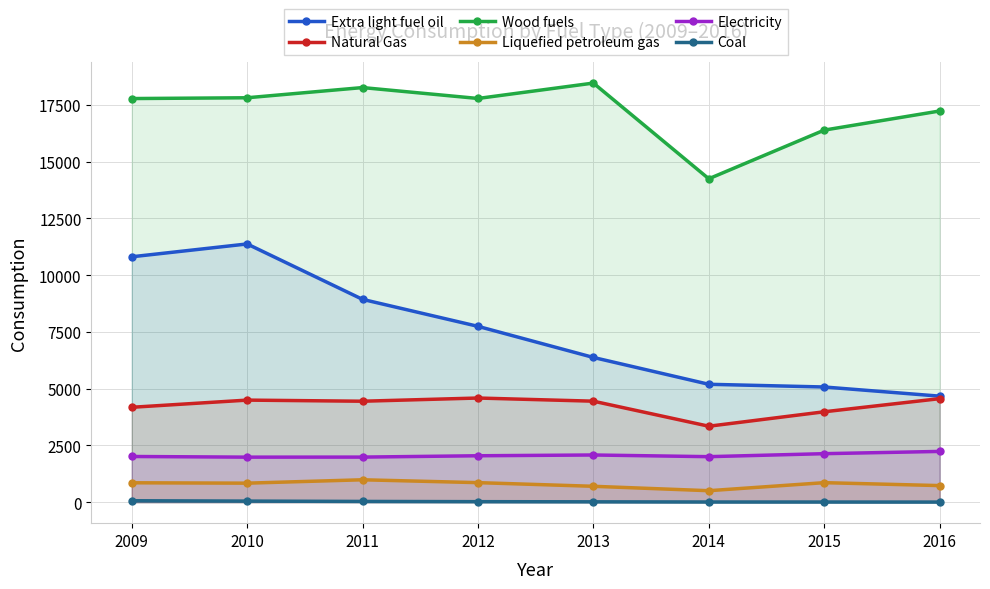

At how many categories does at least one series exceed 8916?

8